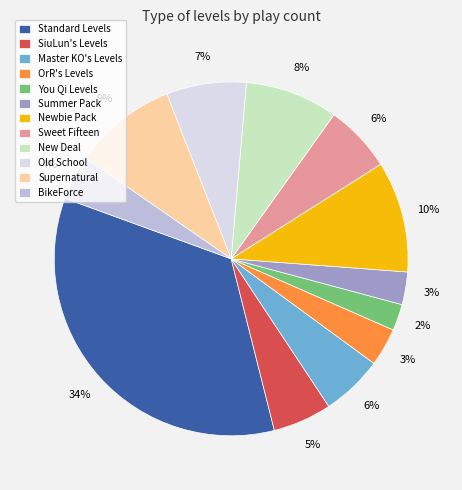

Is it true that Old School is 1% of the pie?

False